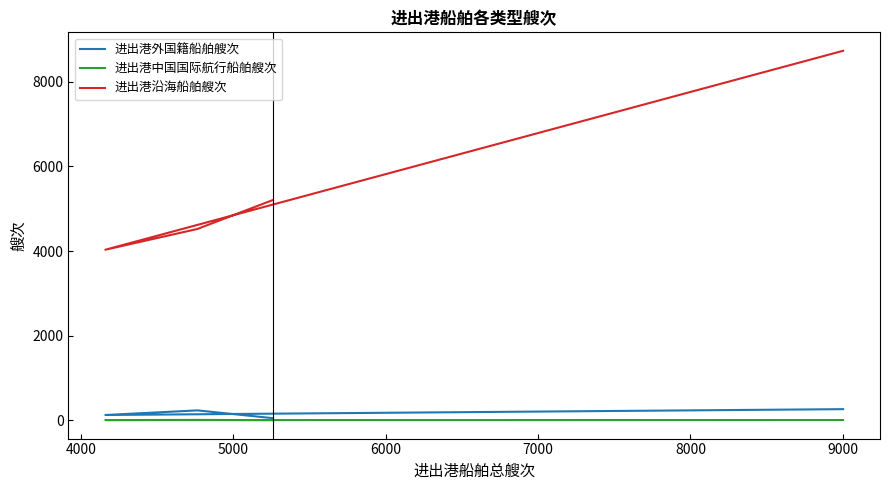

What is the value of the 进出港外国籍船舶艘次 point at the 3rd from the left?

125